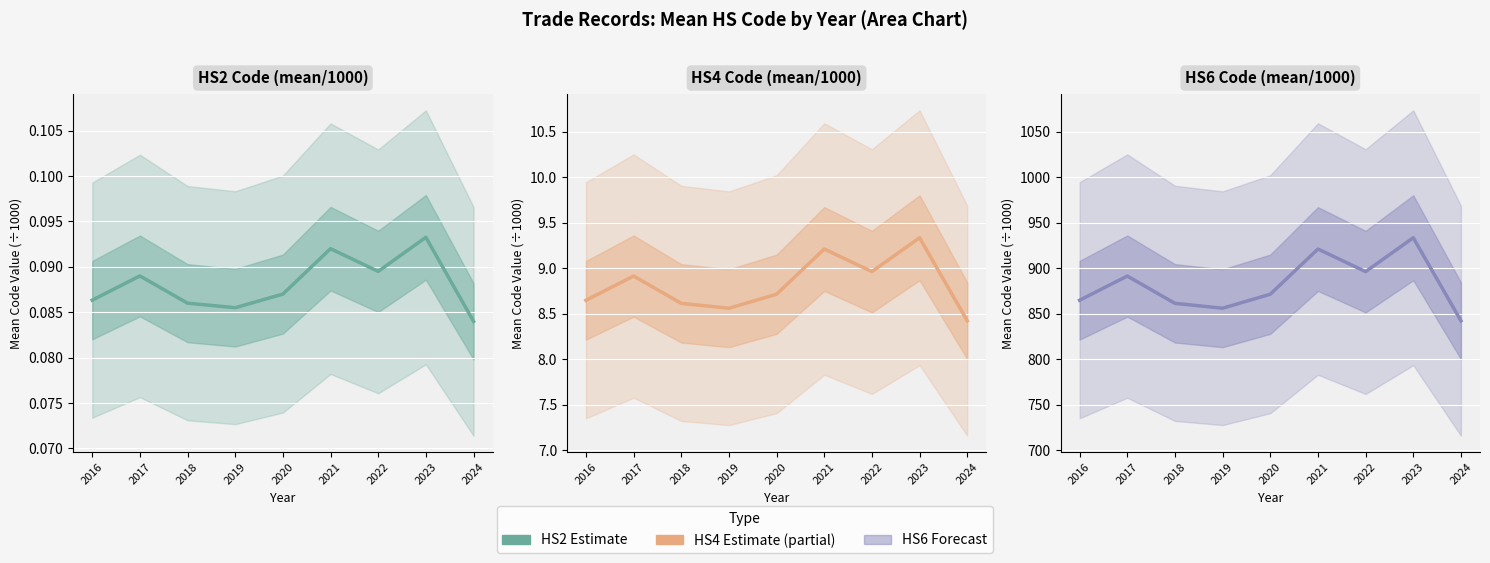

At which category is the sum across all series the highest?

2023